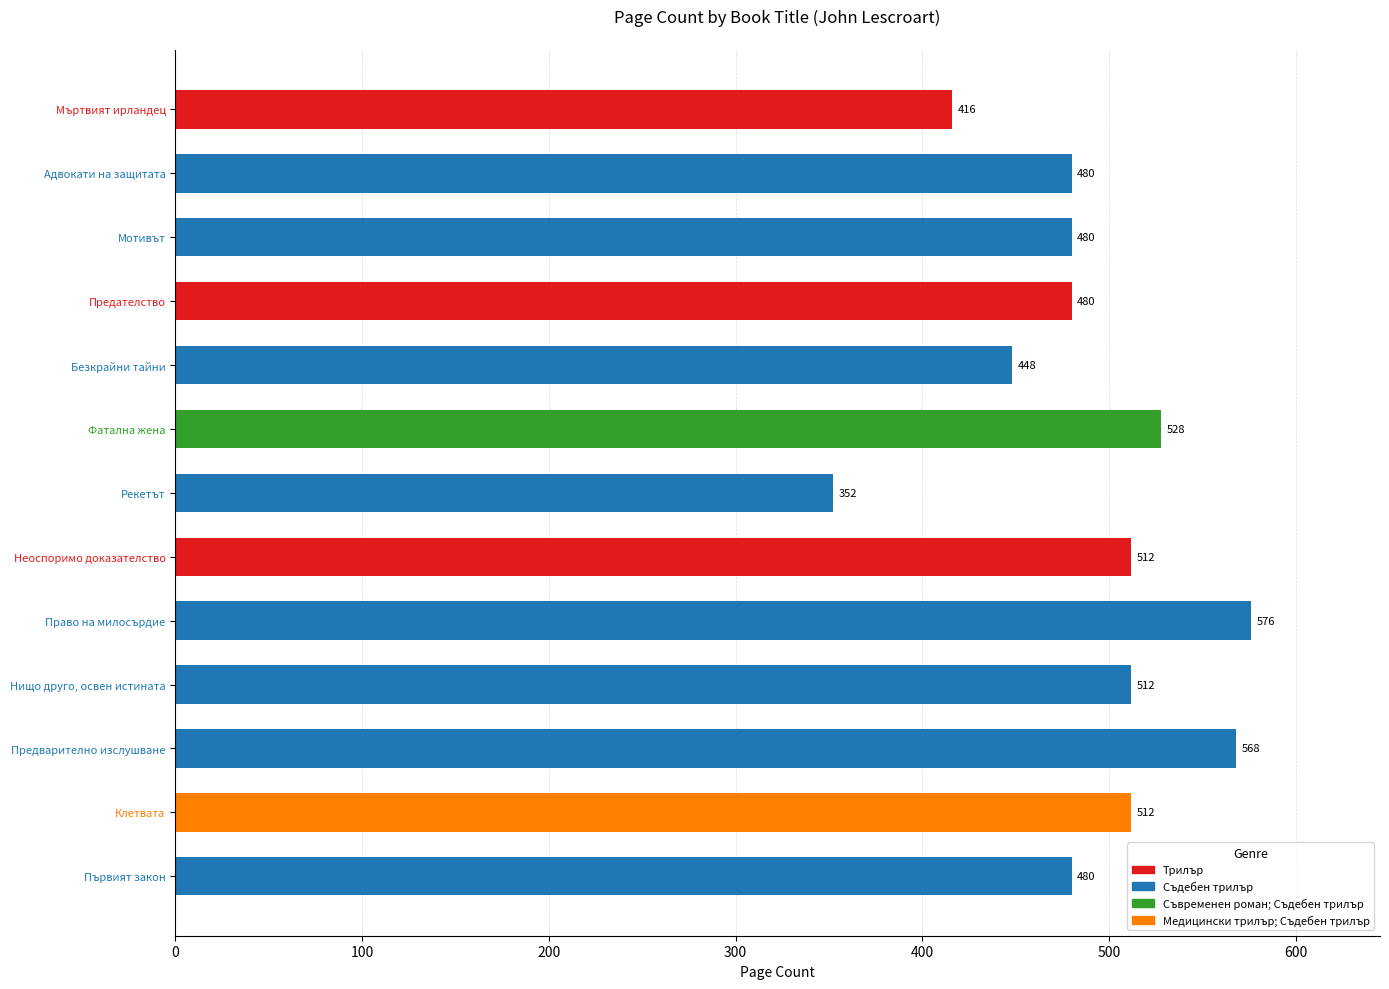

The value at Предварително изслушване is 370. True or false?

False